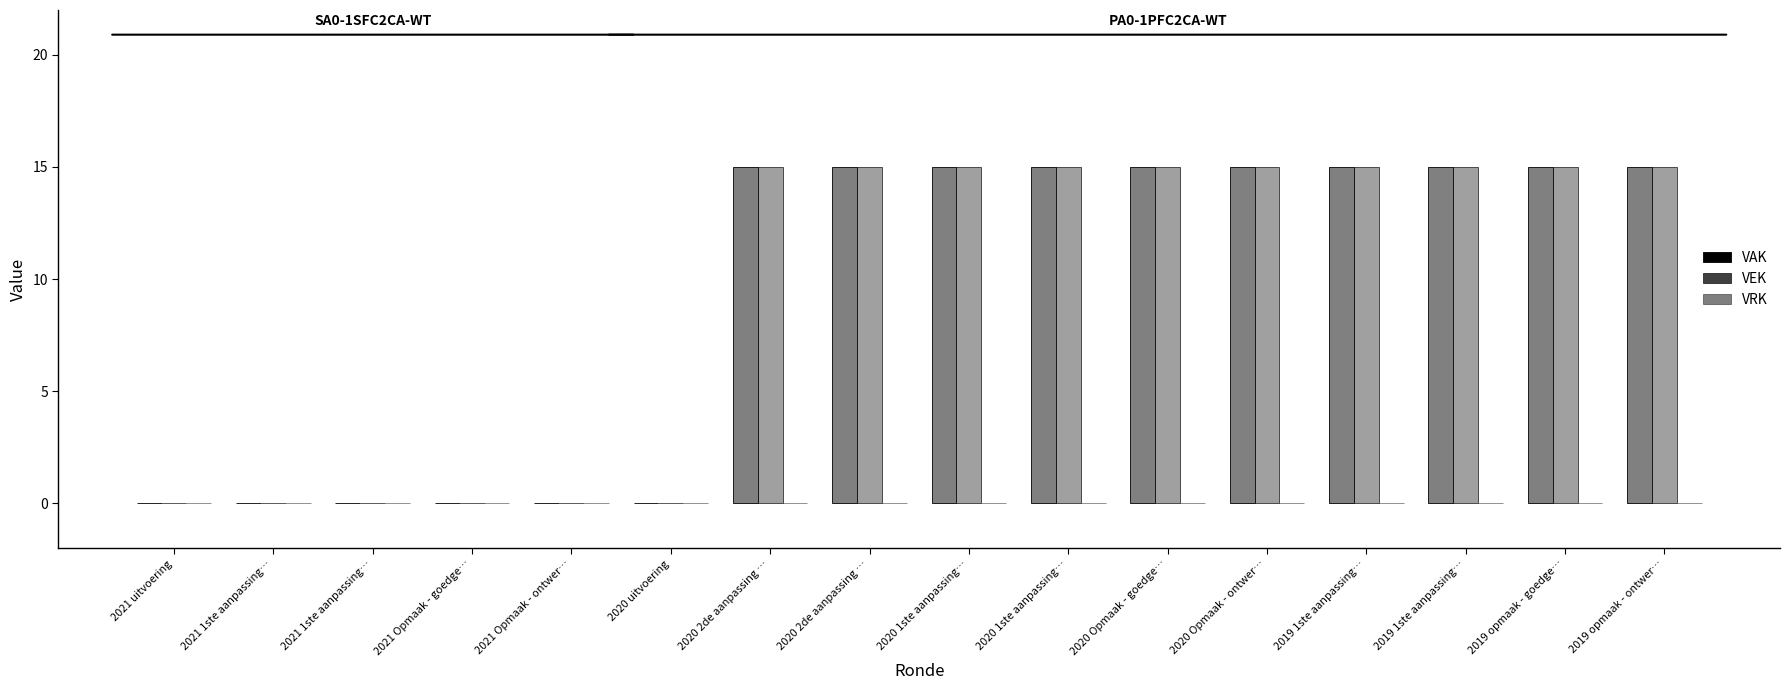

Reading right to left, transcribe all the data shown in this chart.

VAK: 15	15	15	15	15	15	15	15	15	15	0	0	0	0	0	0
VEK: 15	15	15	15	15	15	15	15	15	15	0	0	0	0	0	0
VRK: 0	0	0	0	0	0	0	0	0	0	0	0	0	0	0	0